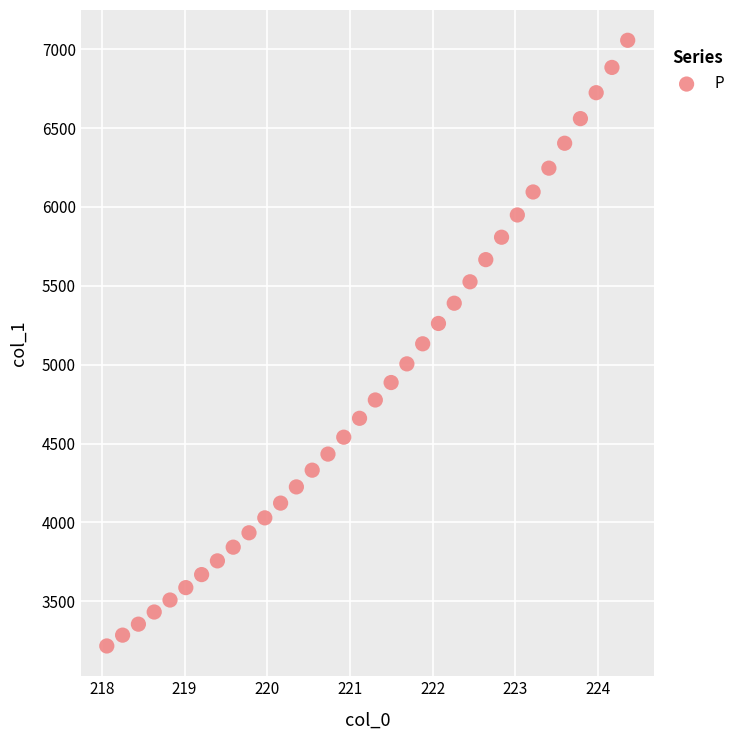

What is the range of Y values (max minus min)?

3839.4